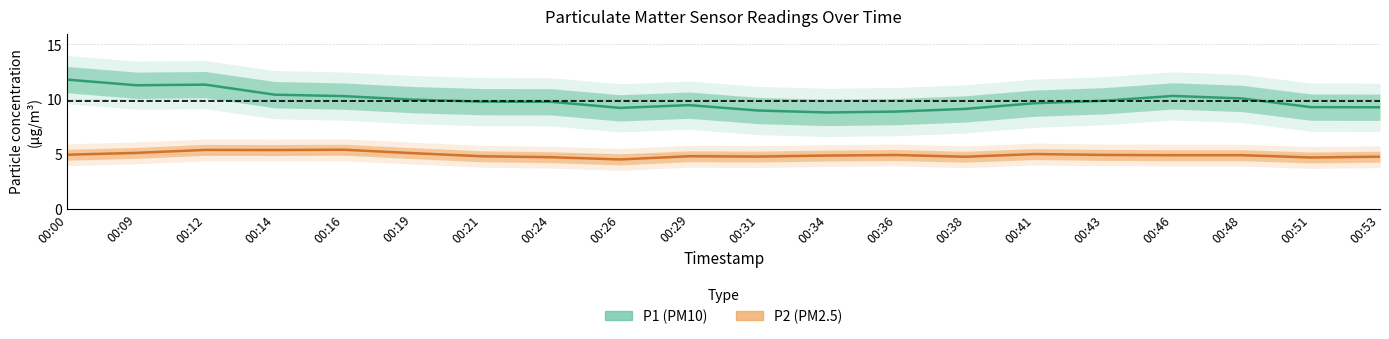

True or false: P2 (PM2.5) has a value of 6.2 at 00:38.

False